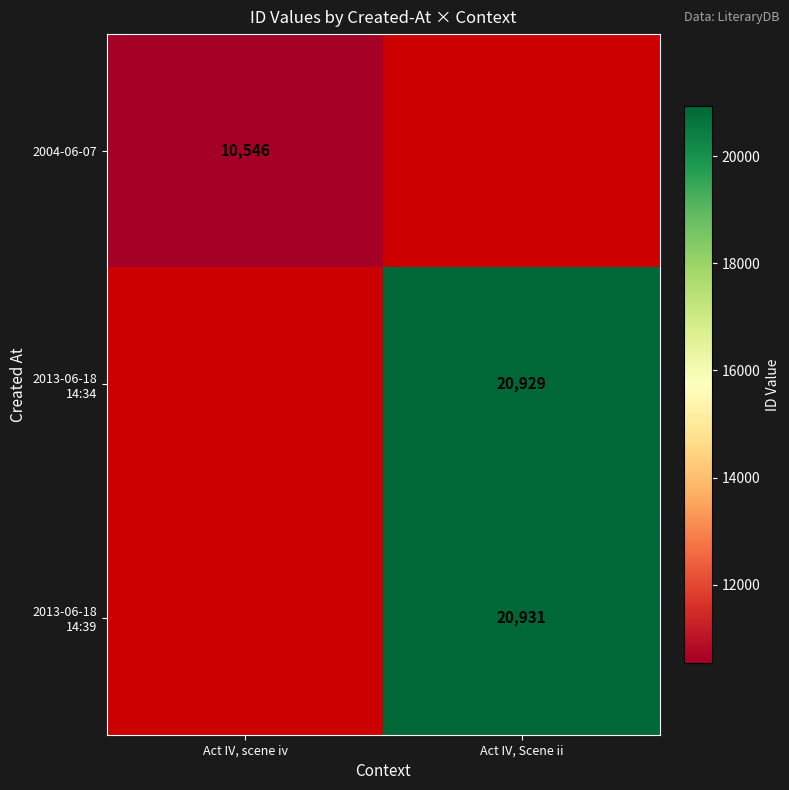

List the series in order of their overall mean, lowest first.

2004-06-07, 2013-06-18 14:34, 2013-06-18 14:39